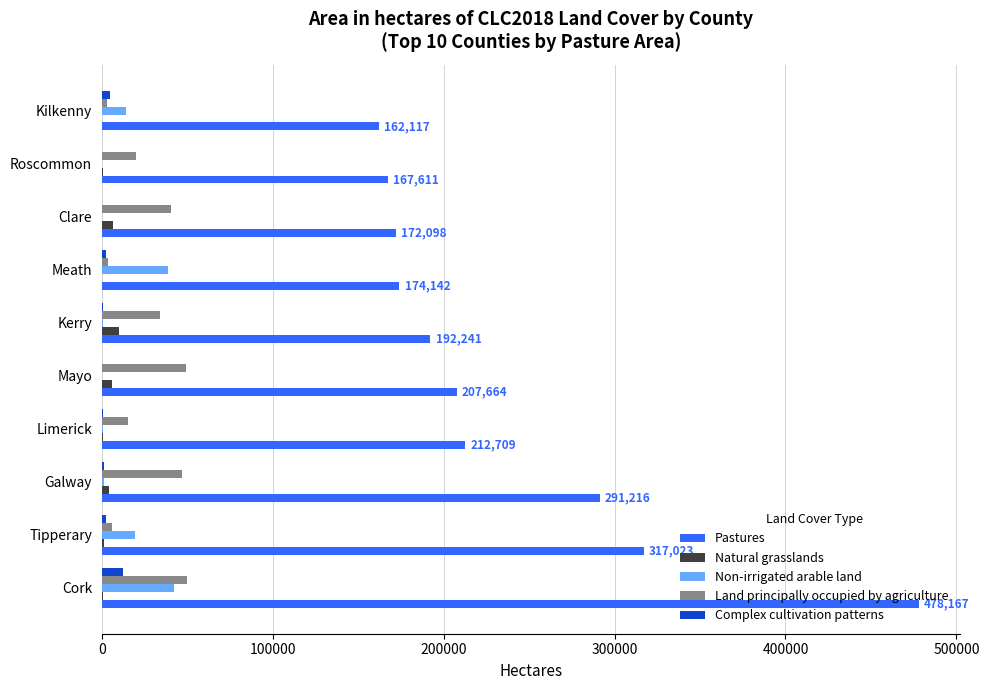

Is it true that Land principally occupied by agriculture equals 56903 at Kerry?

False